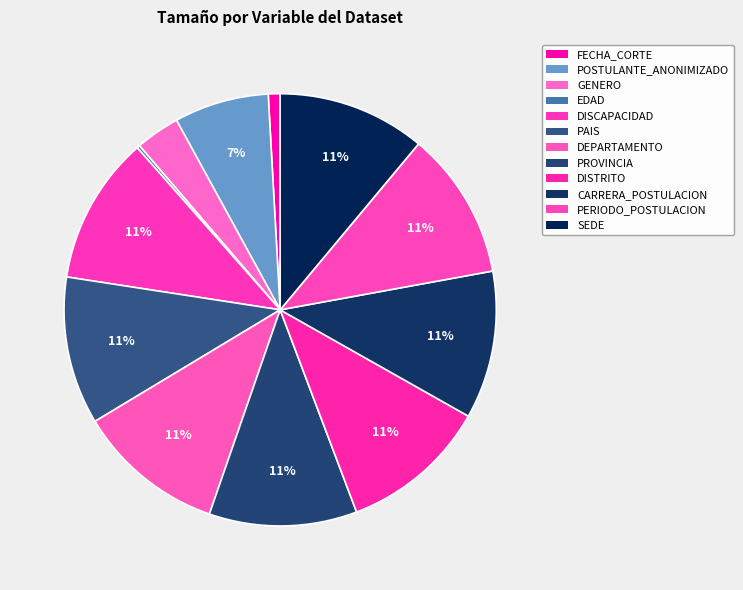

Which category has the smallest portion of the pie?

EDAD